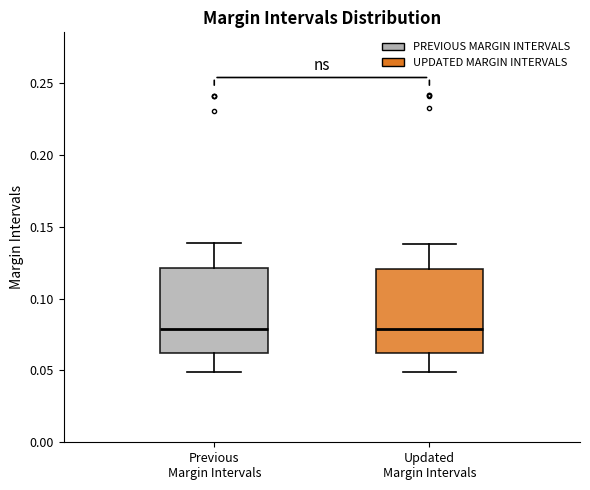

Where does the lower whisker of the box for Updated Margin Intervals end on the y-axis? The values are not printed on the chart, so give them approximately, as read against the axis.

0.05